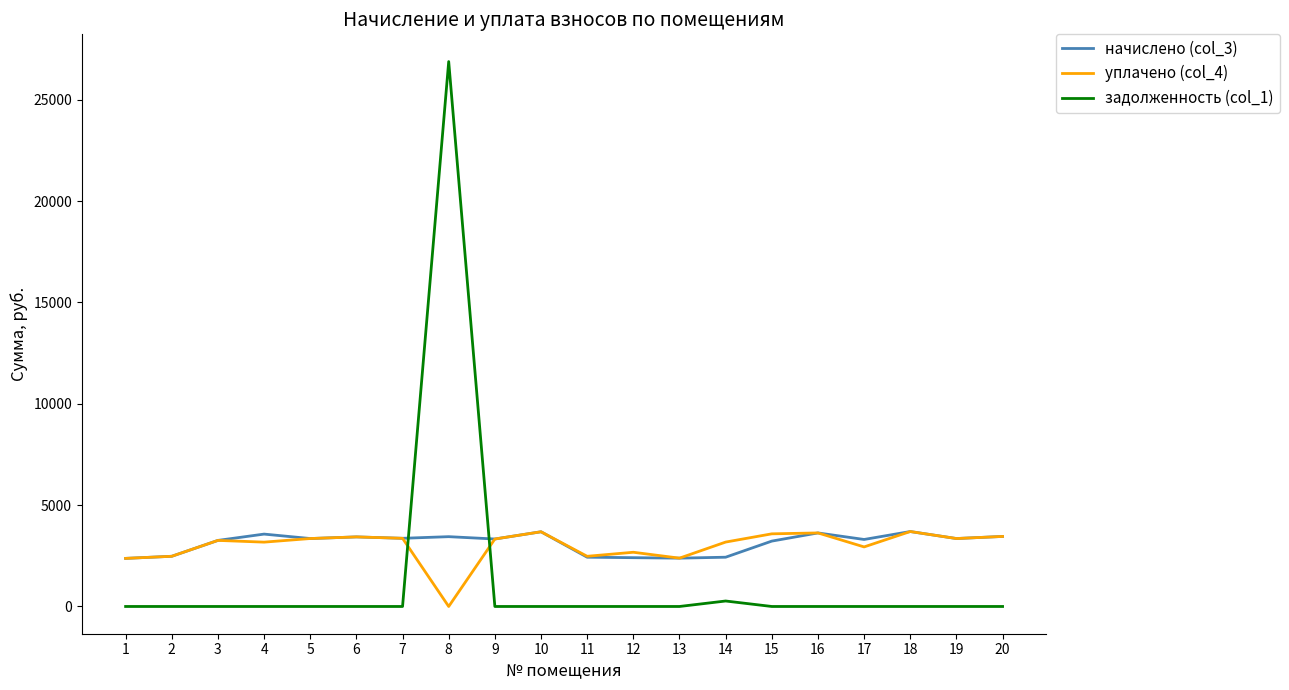

What is the greatest value displayed?

26886.1